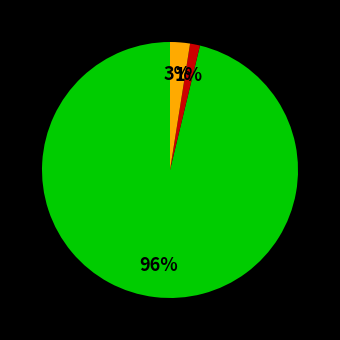

To the nearest percent, what is the average slice percentage?

33%